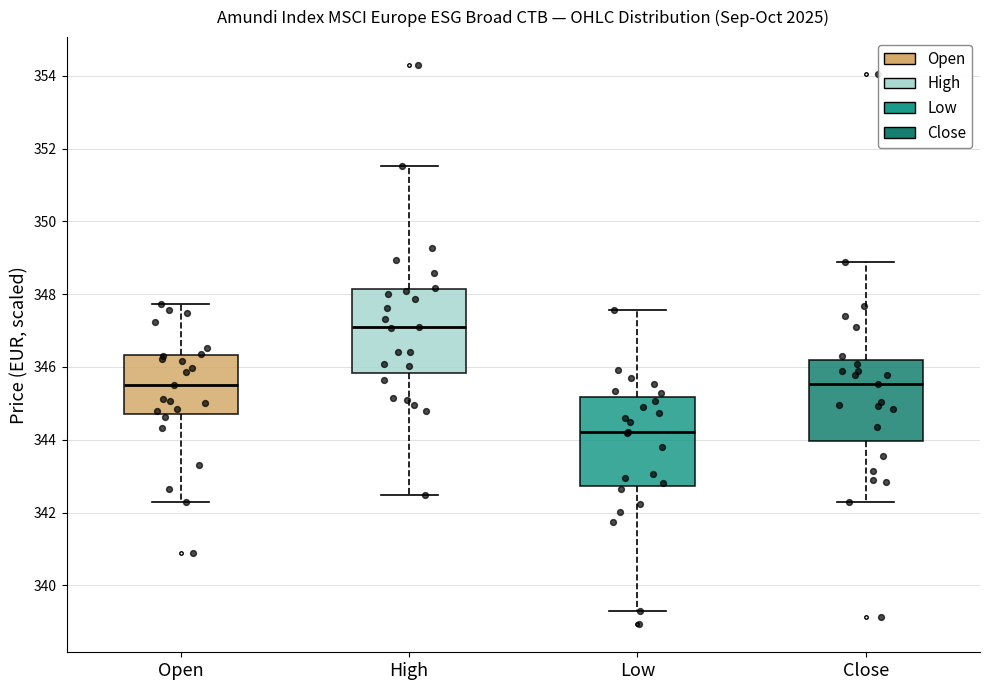

Reading left to right, transcribe this box plot: for each box, give where its median line is, the range the box spans, and where its two whiskers end, as read against the y-axis. The values are not printed on the chart, so give them approximately, as read against the axis.

Open: median 345.6, box 344.6 to 346.4, whiskers 342.2 to 347.8
High: median 347.0, box 345.8 to 348.2, whiskers 342.4 to 351.6
Low: median 344.2, box 342.8 to 345.2, whiskers 339.4 to 347.6
Close: median 345.6, box 344.0 to 346.2, whiskers 342.2 to 348.8